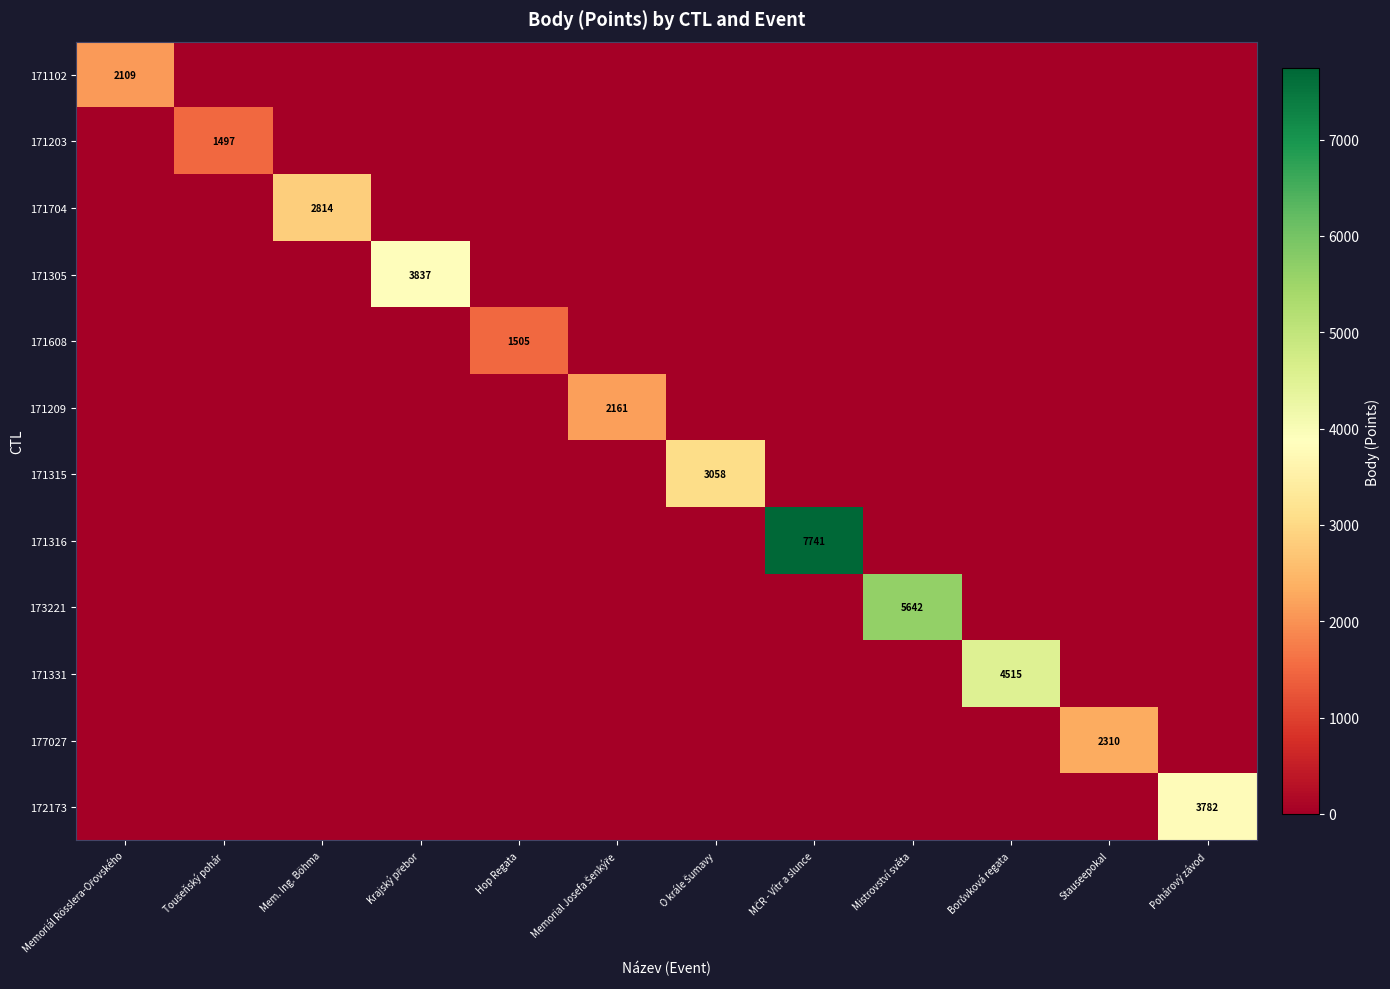

How many data points does each series have?

12